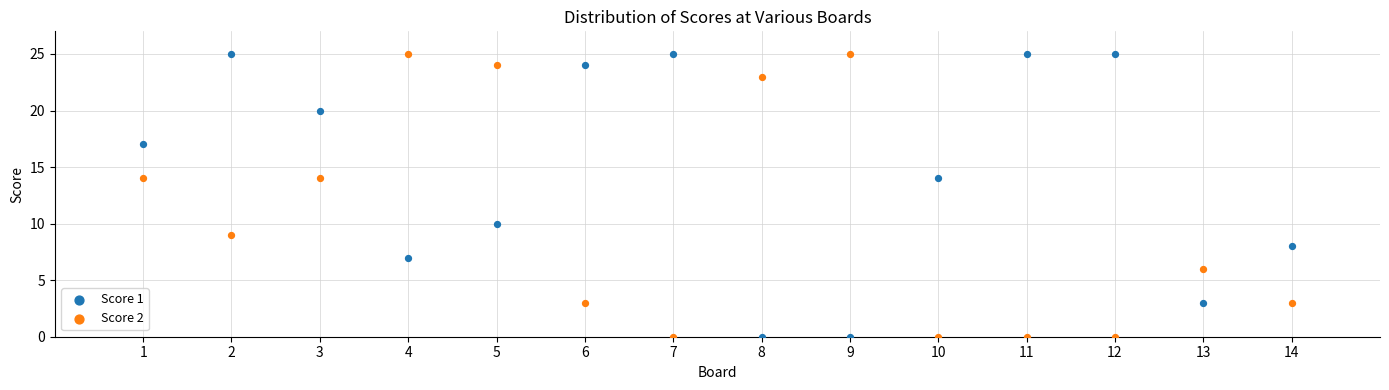

Across all data points, what is the range of X values (max minus min)?

13